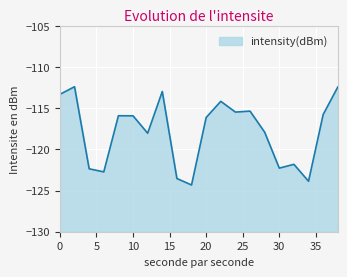

True or false: the data shows -63.5 at 32.

False